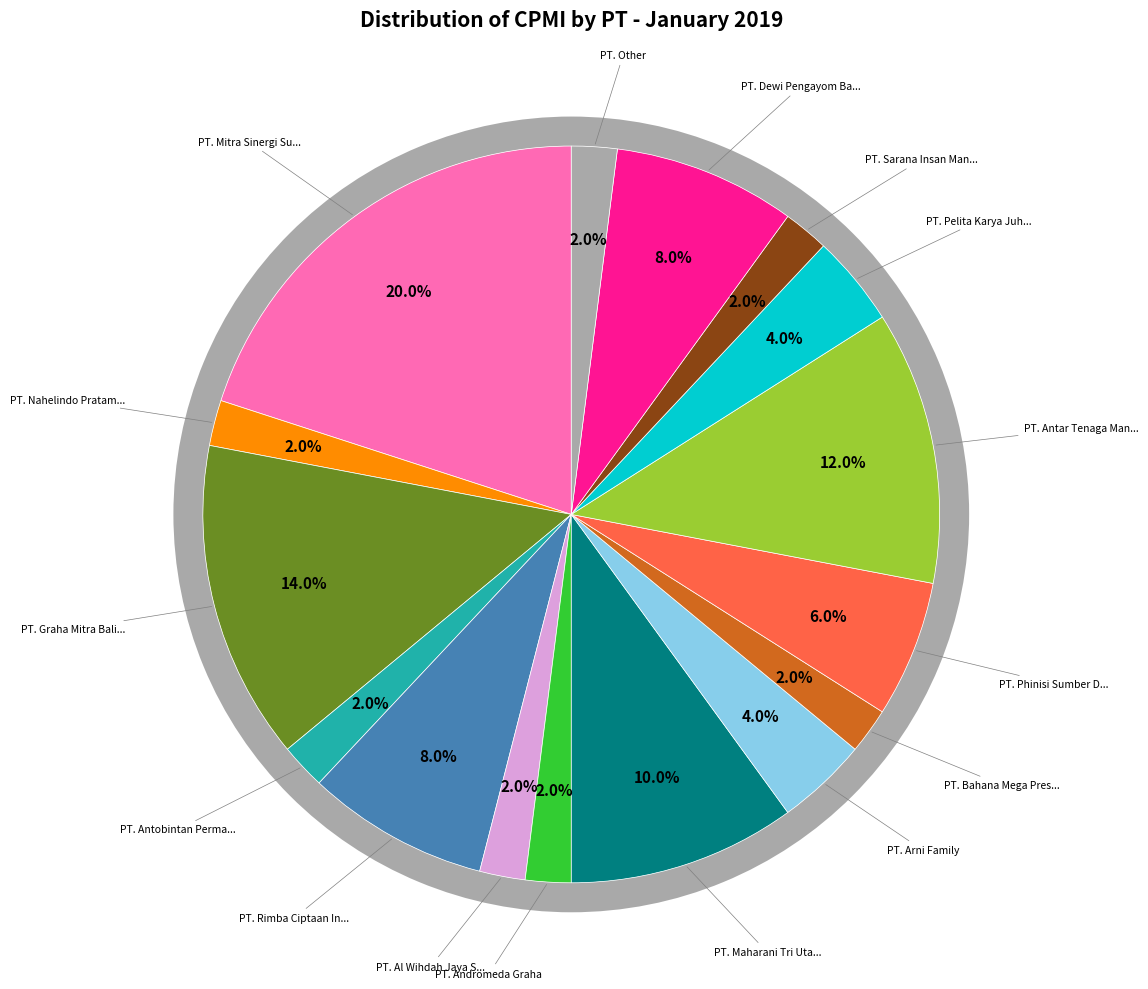

To the nearest percent, what is the average slice percentage?

6%